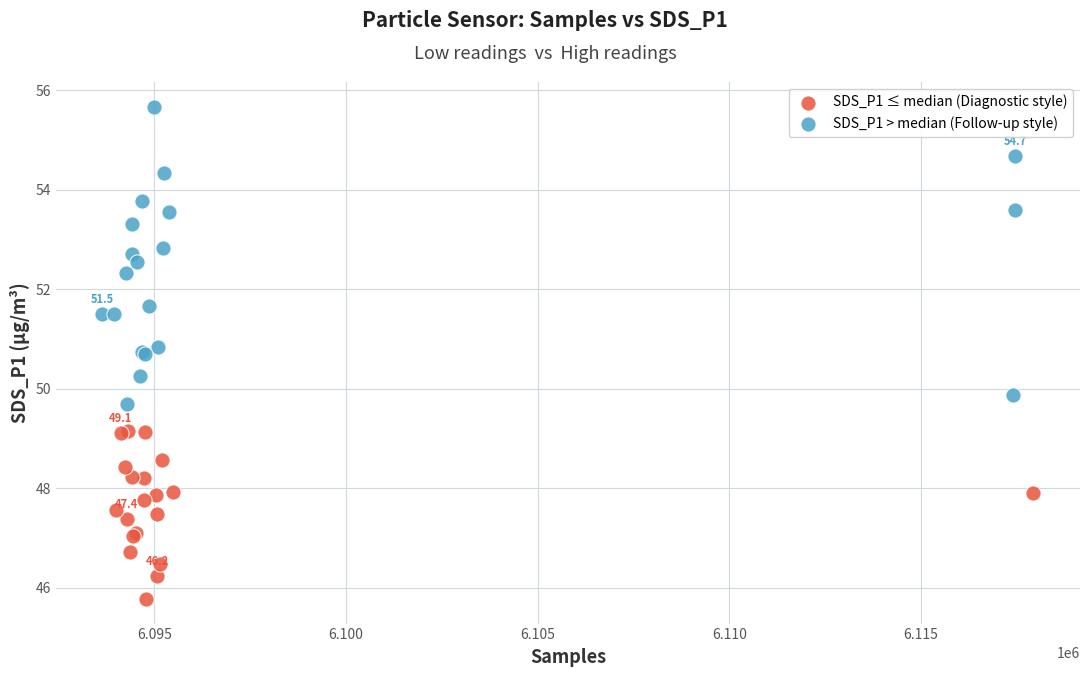

What are all the series names shown in the legend?

SDS_P1 ≤ median (Diagnostic style), SDS_P1 > median (Follow-up style)